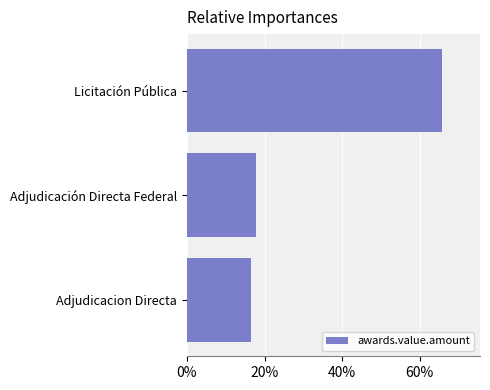

Reading top to bottom, what are all the values shown in this chart?

Licitación Pública=65.7	Adjudicación Directa Federal=17.9	Adjudicacion Directa=16.4